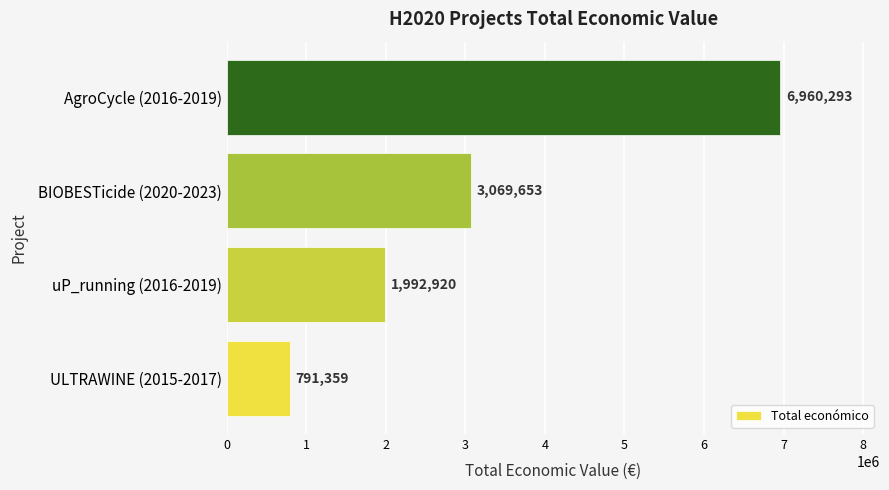

Reading bottom to top, transcribe all the data shown in this chart.

791359	1992920	3069653	6960293